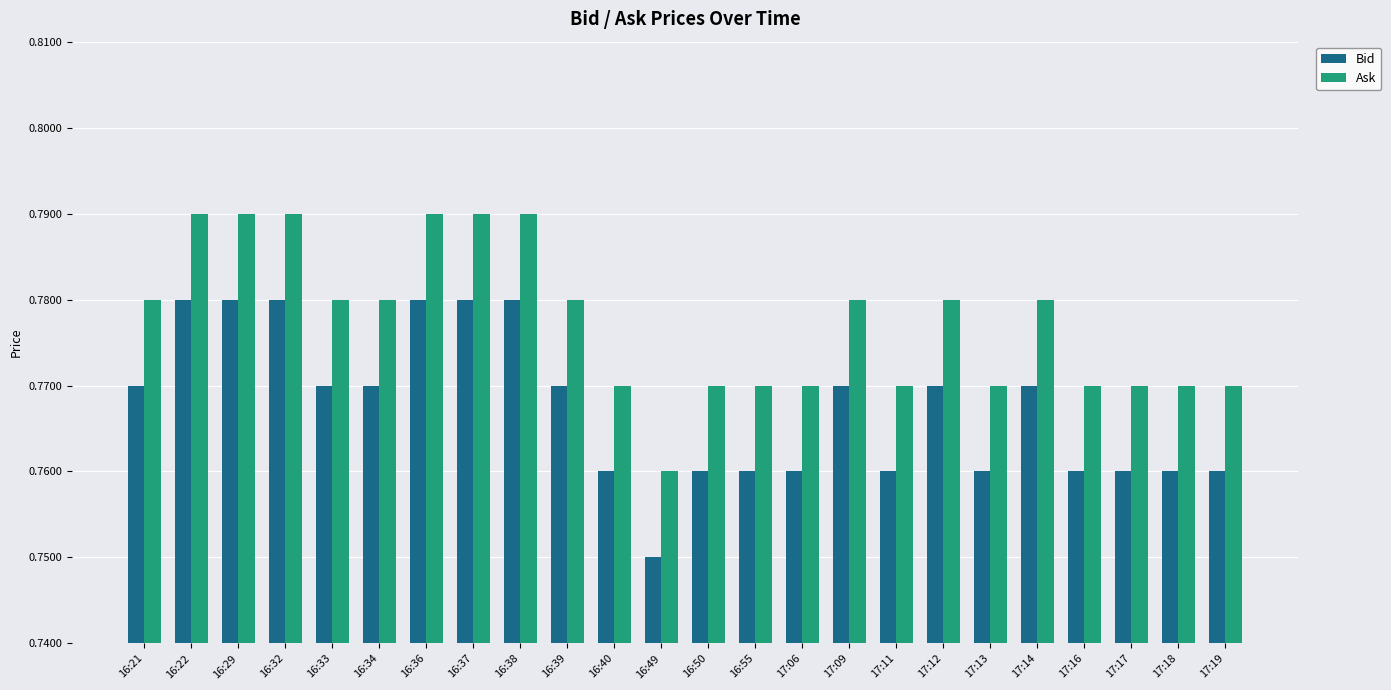

Count the number of data series in this chart.

2